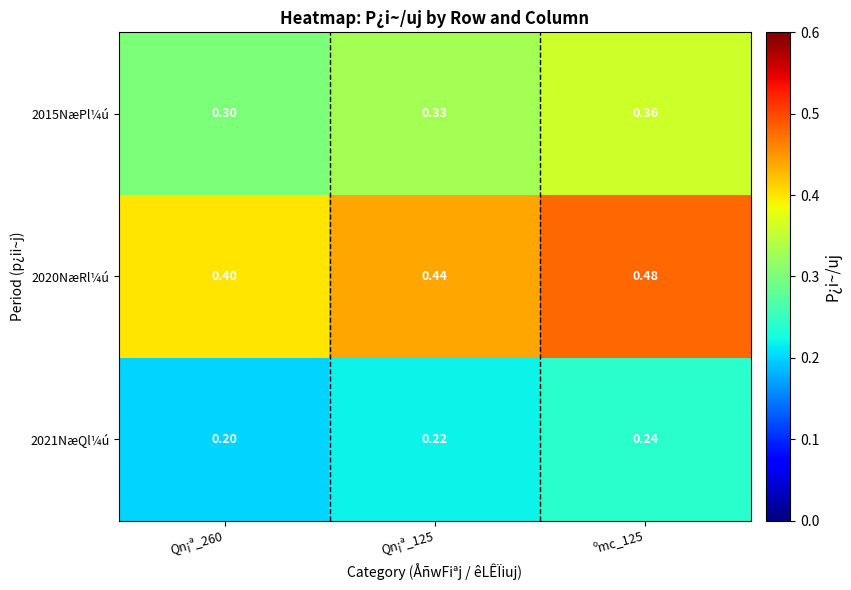

Is the value of 2021NæQl¼ú at Qn¡ª_260 greater than the value of 2020NæRl¼ú at ºmc_125?

No